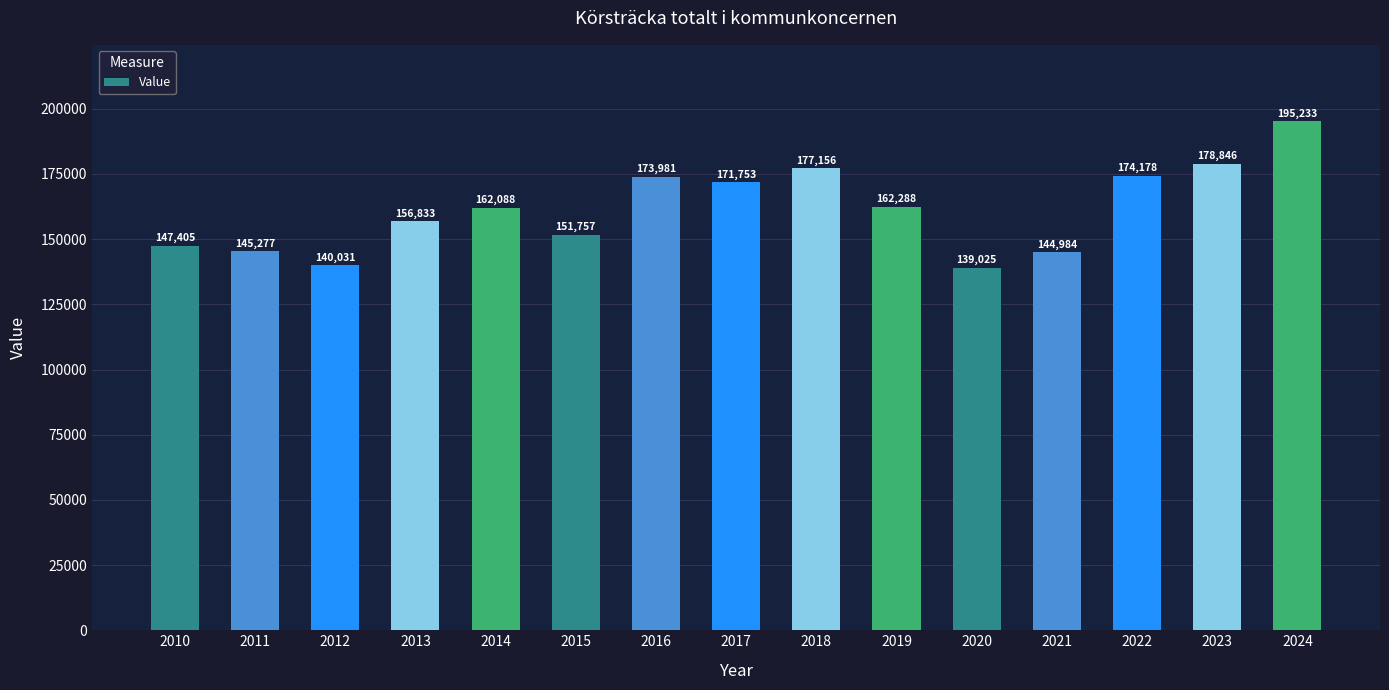

True or false: the data shows 195233 at 2024.

True